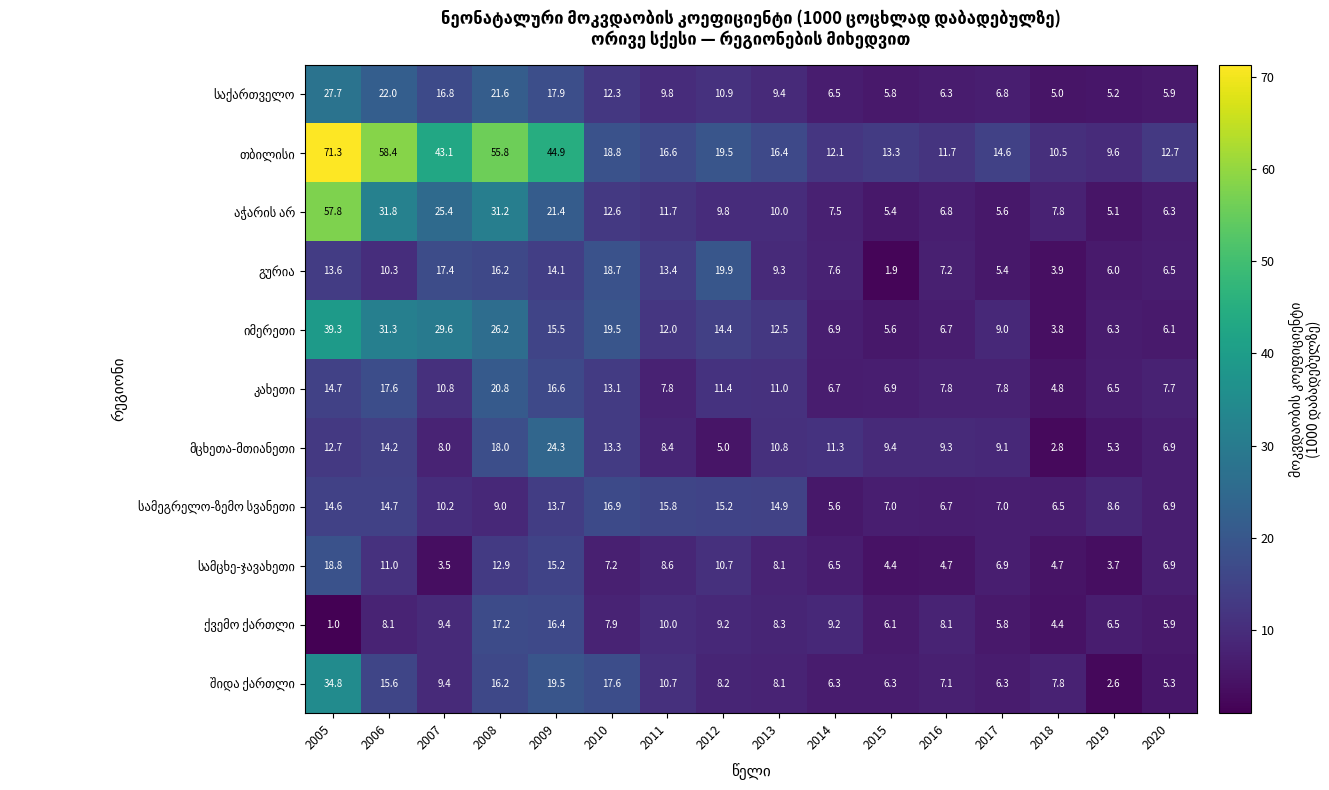

At how many categories does at least one series exceed 11?

14